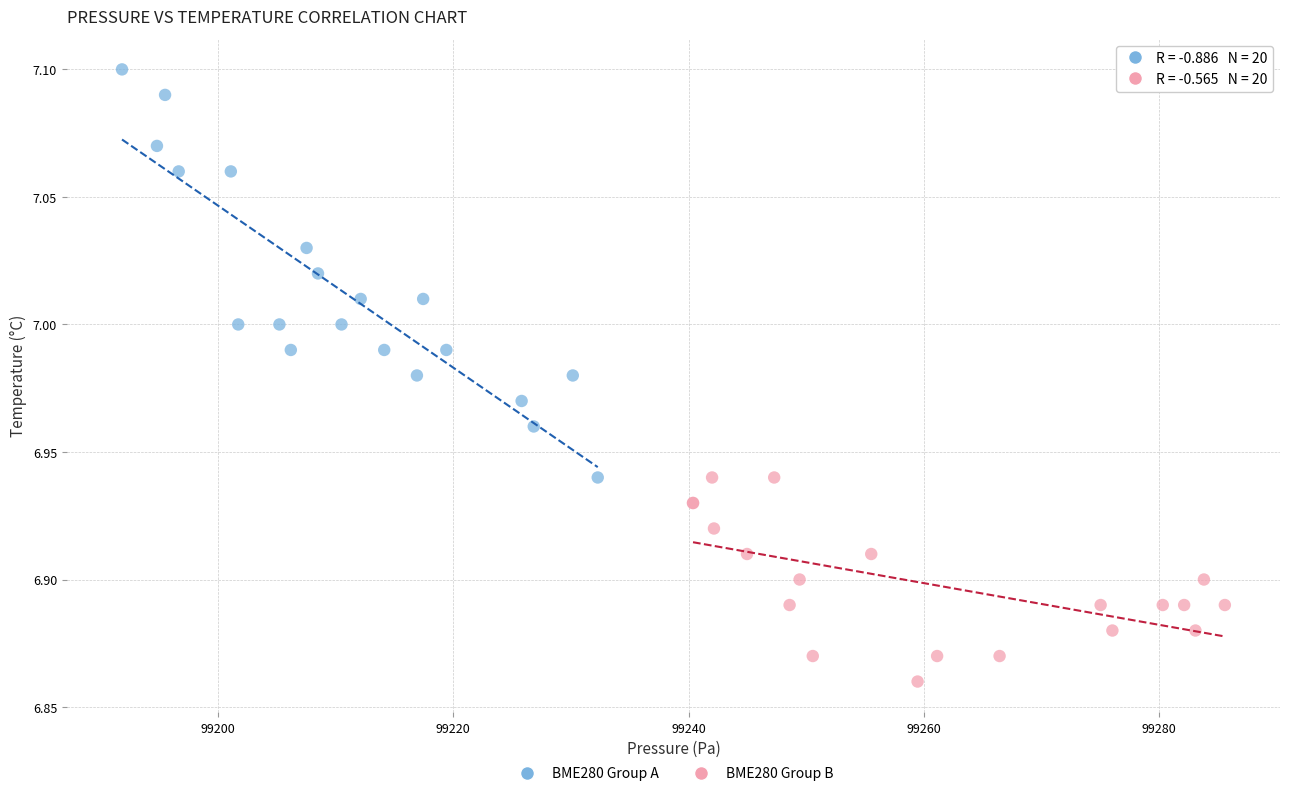

What are all the series names shown in the legend?

BME280 Group A, BME280 Group B